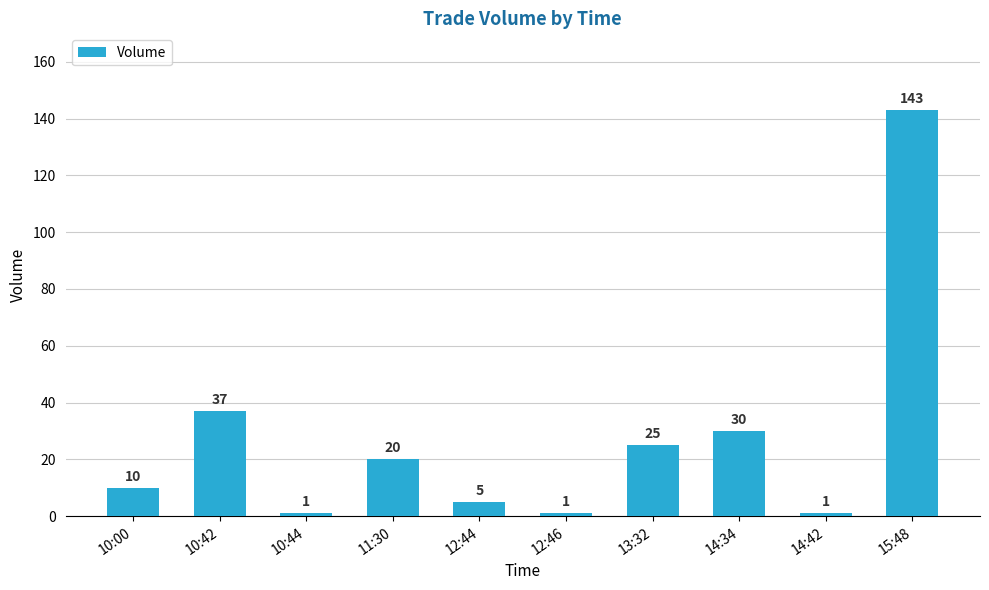

What is the value of the 6th bar from the left?

1